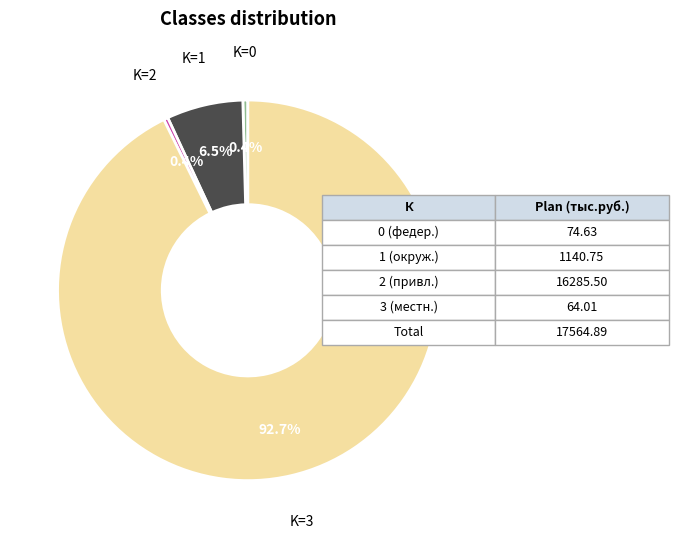

How many segments does this pie chart have?

4